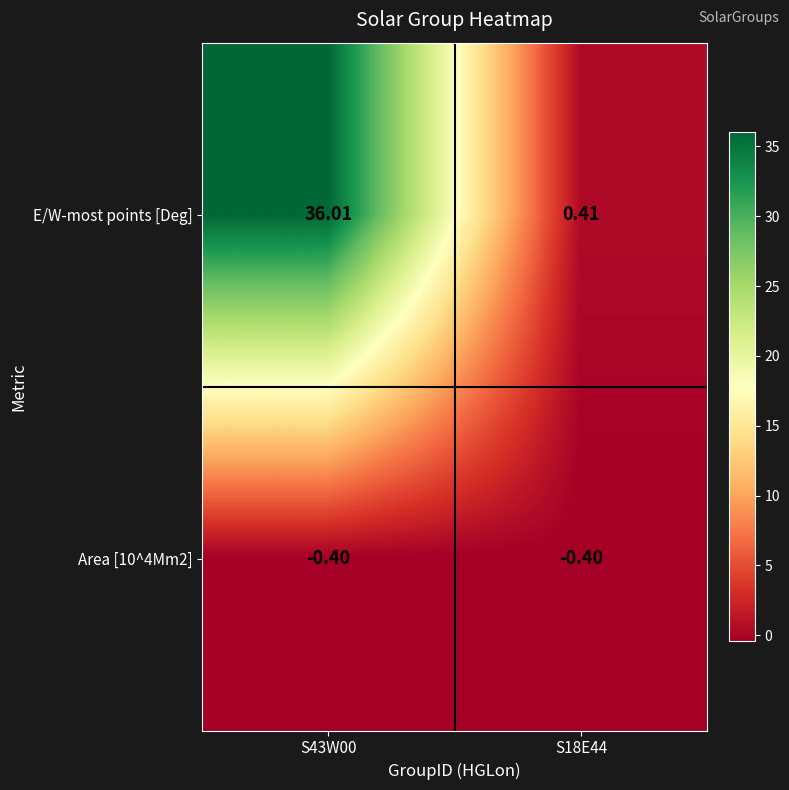

Which series has the largest total across all categories?

E/W-most points [Deg]